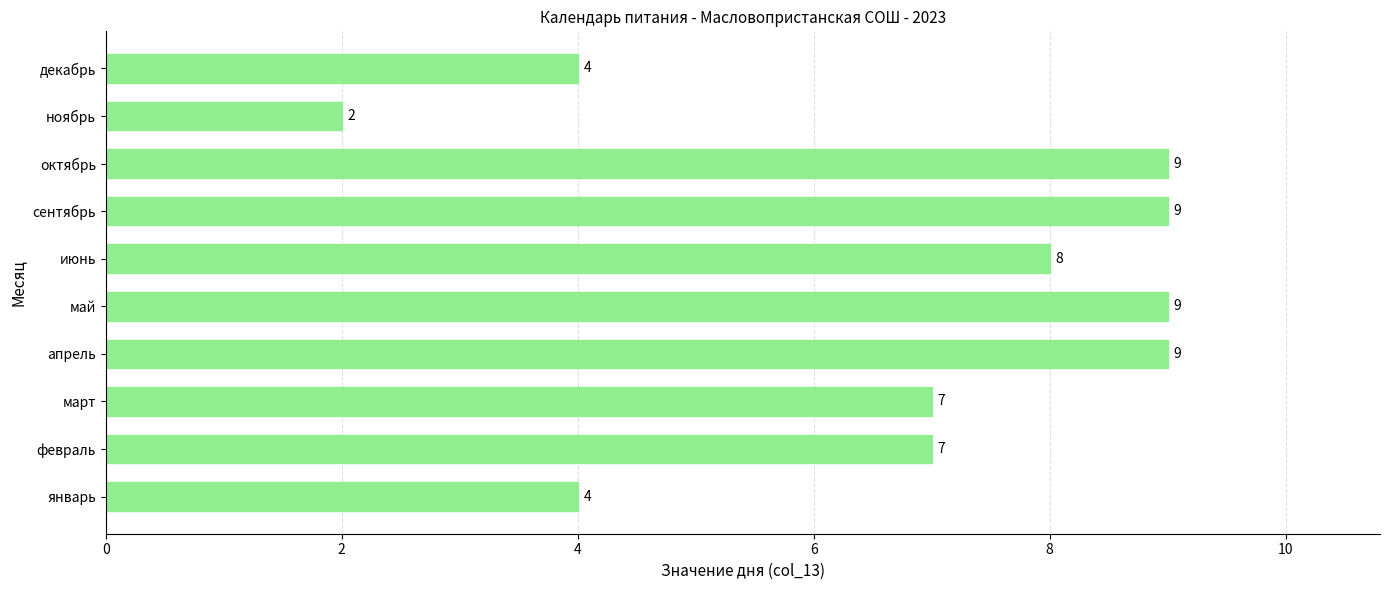

What is the ratio of the value at июнь to the value at январь?

2.0